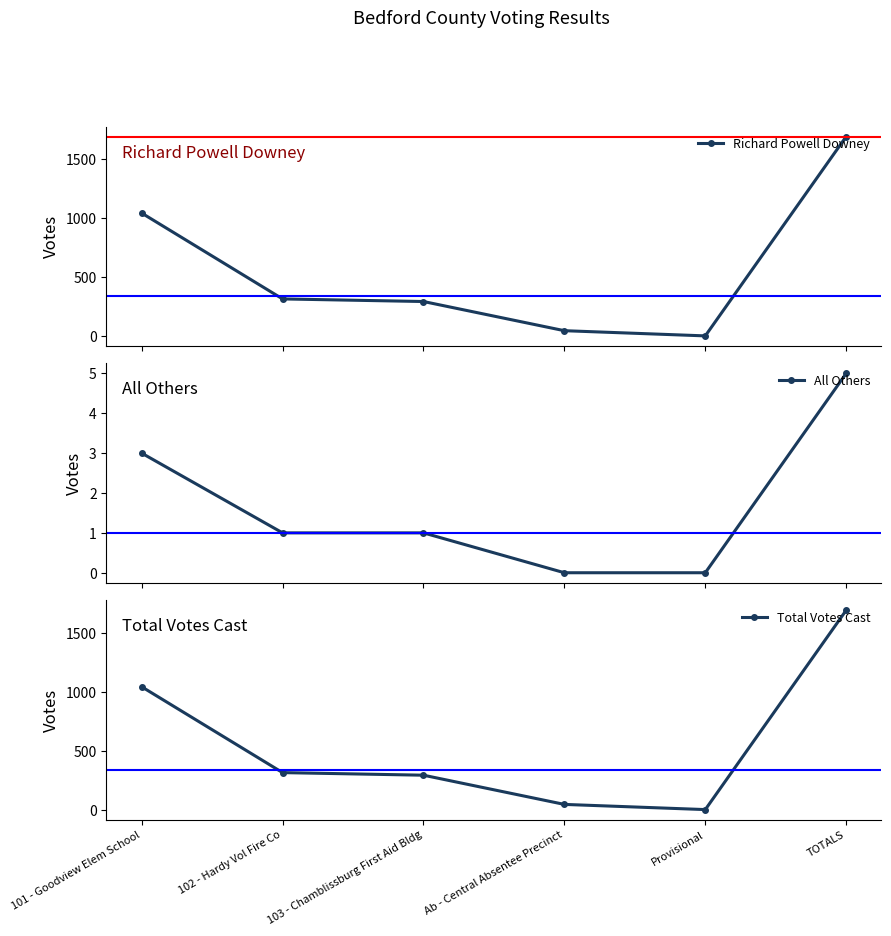

Reading left to right, transcribe all the data shown in this chart.

Richard Powell Downey: 1040	313	291	44	0	1688
All Others: 3	1	1	0	0	5
Total Votes Cast: 1043	314	292	44	0	1693